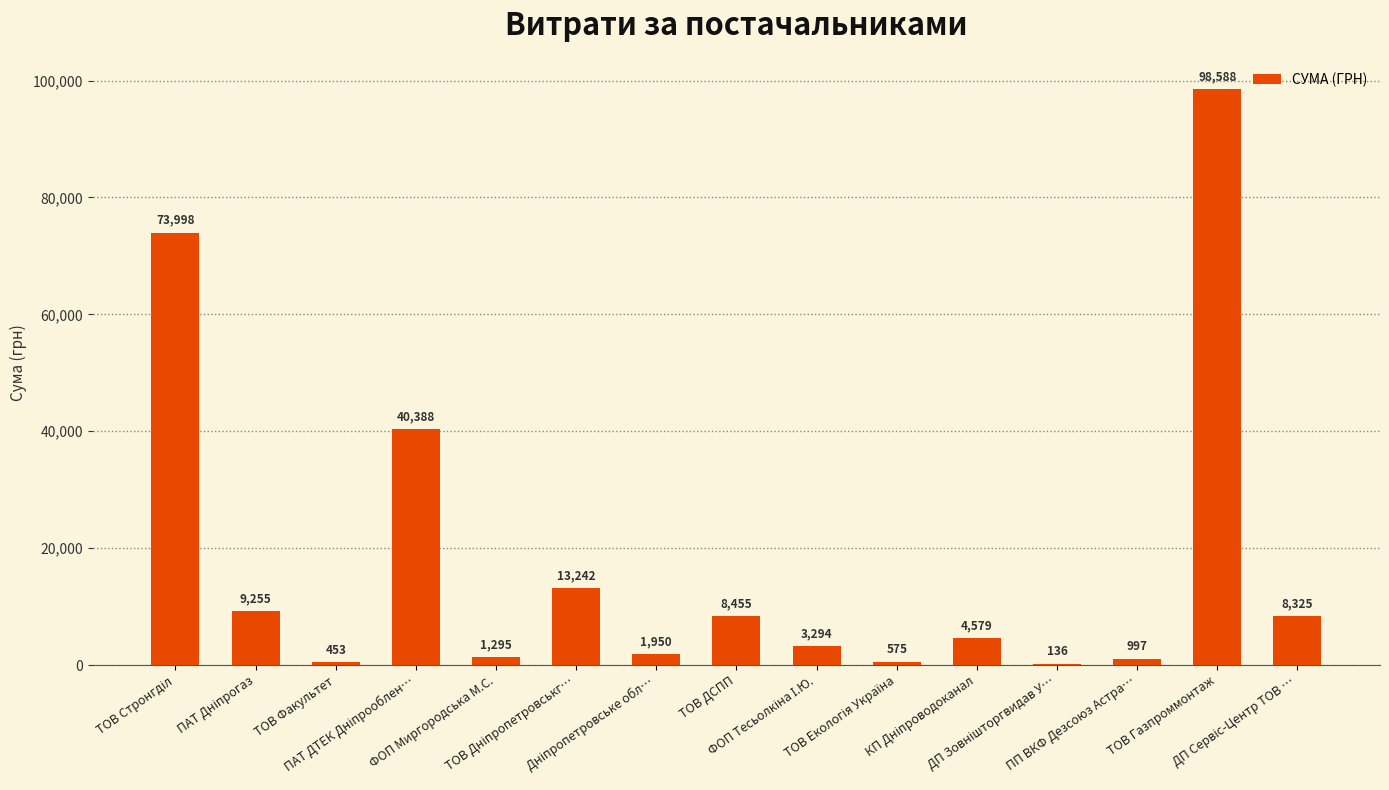

What is the greatest value displayed?

98587.6